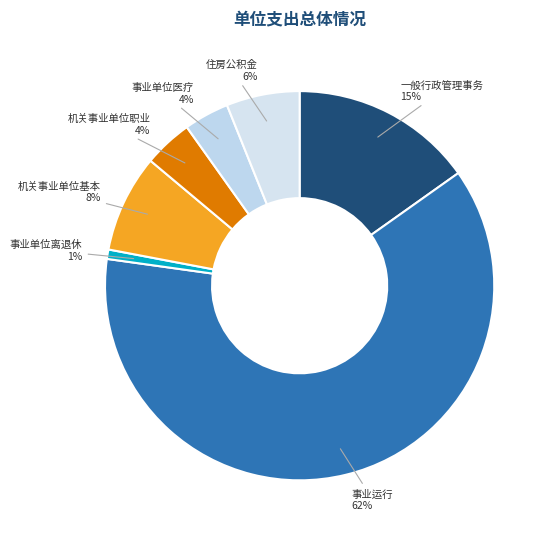

Rank the categories by value from lowest to highest.

事业单位离退休, 事业单位医疗, 机关事业单位职业年金缴费支出, 住房公积金, 机关事业单位基本养老保险缴费支出, 一般行政管理事务, 事业运行